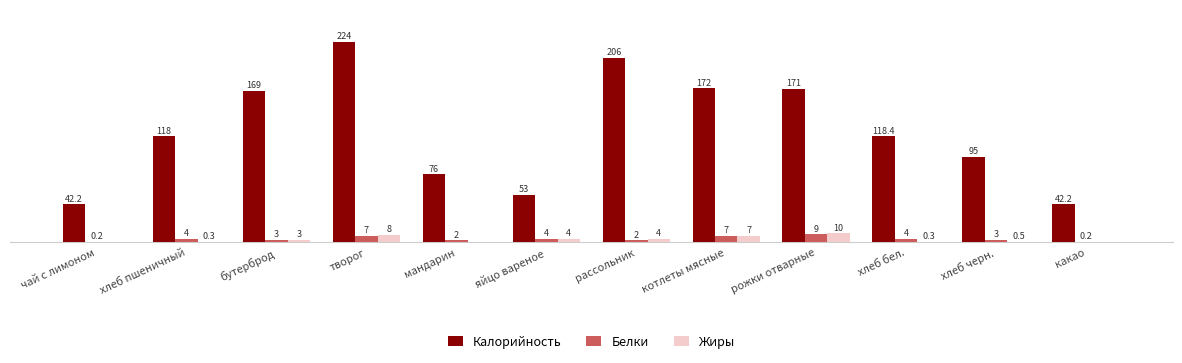

Which series has the largest total across all categories?

Калорийность